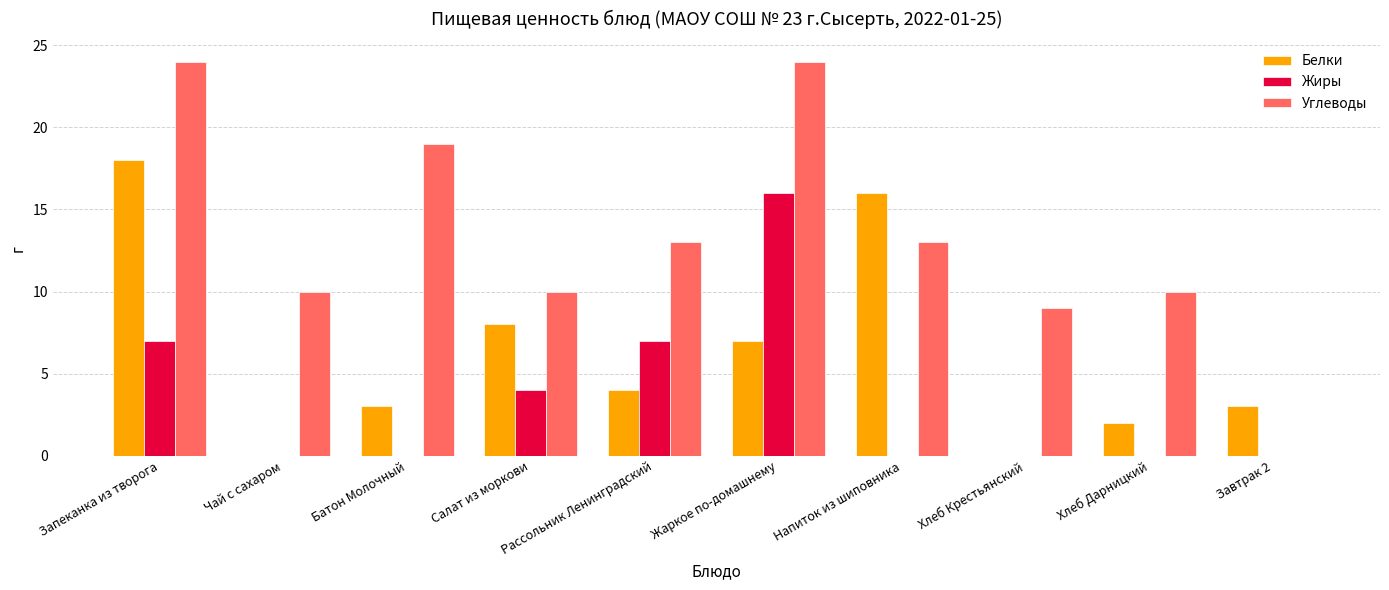

Does the chart contain stacked bars?

No